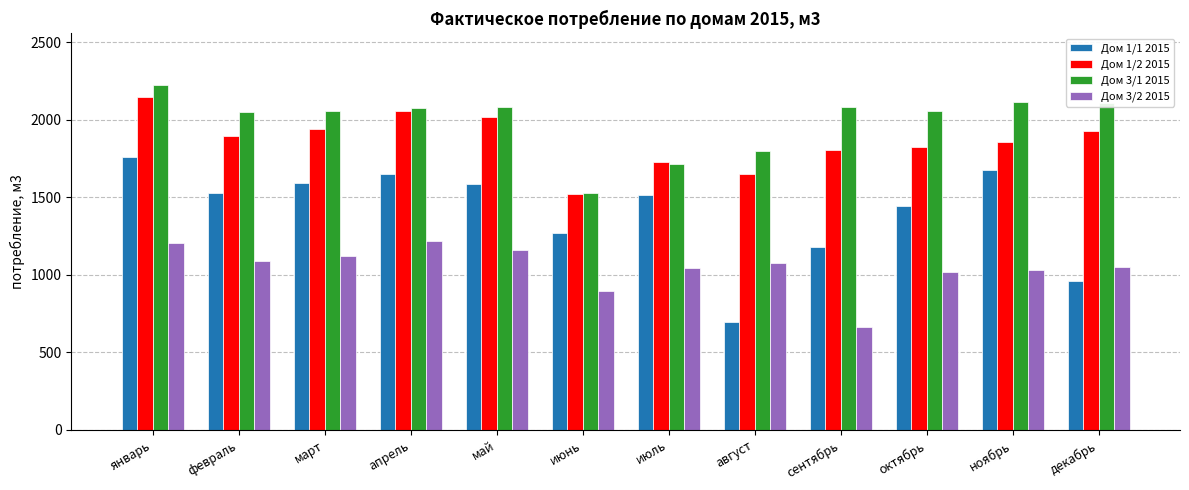

At октябрь, list the series in order from smallest to largest.

Дом 3/2 2015, Дом 1/1 2015, Дом 1/2 2015, Дом 3/1 2015